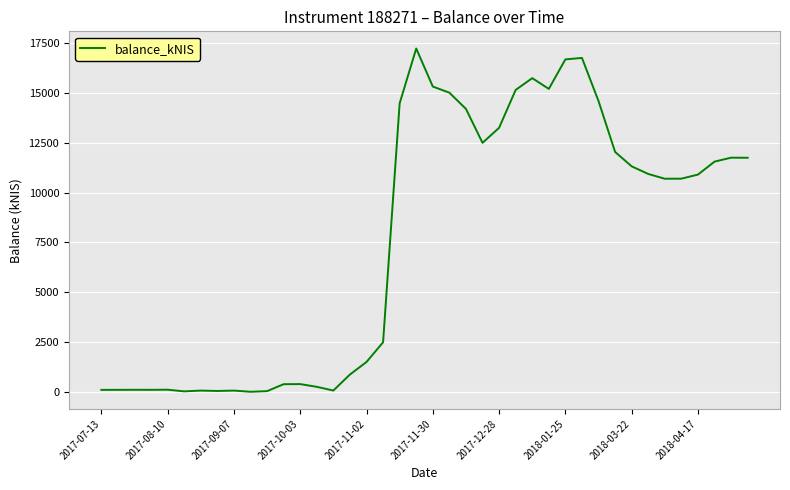

What is the greatest value displayed?

17227.0